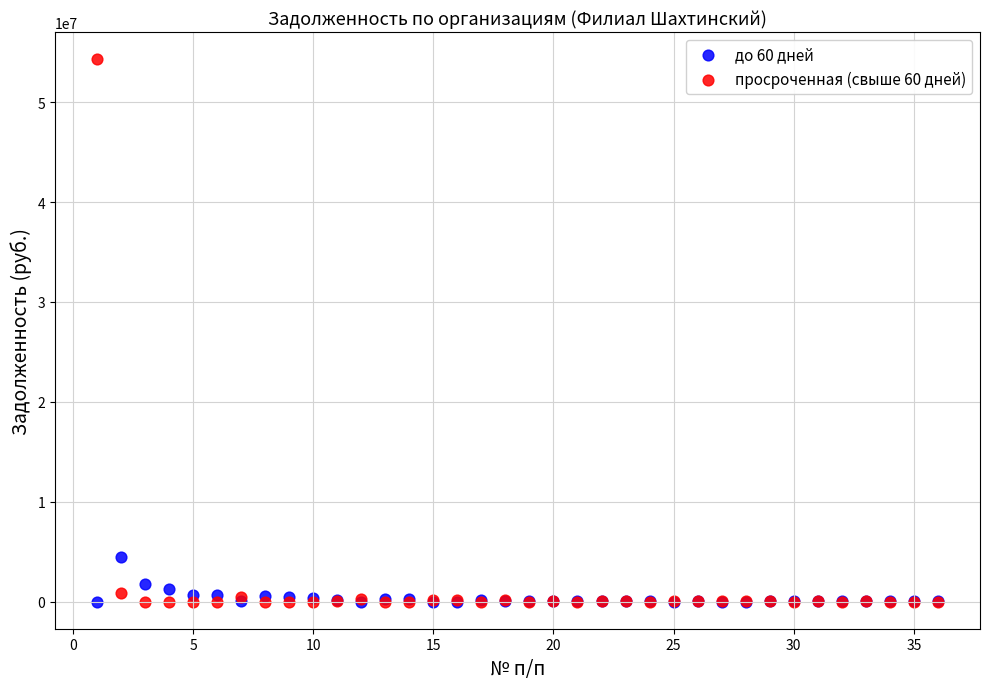

Which series reaches the maximum Y coordinate?

просроченная (свыше 60 дней)